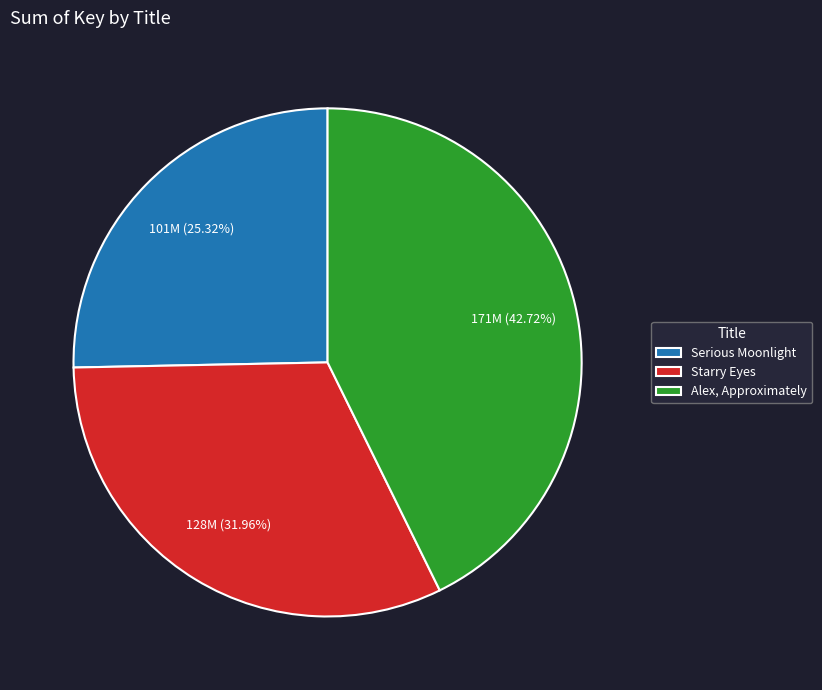

Is there any slice that represents more than half of the pie?

No